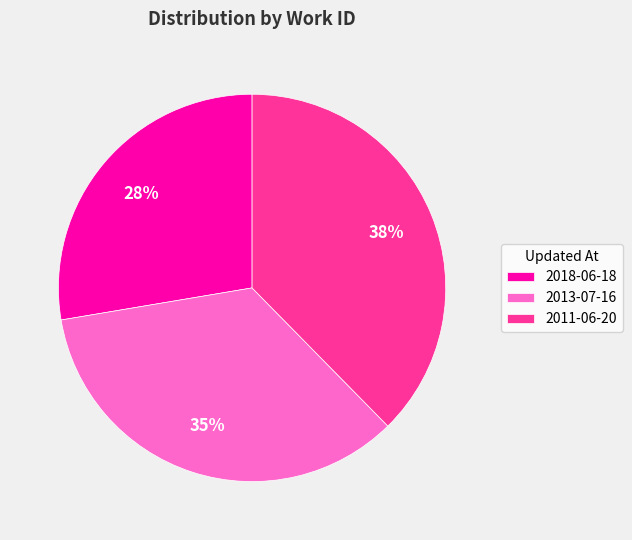

The 2018-06-18 slice represents 39% of the pie. True or false?

False